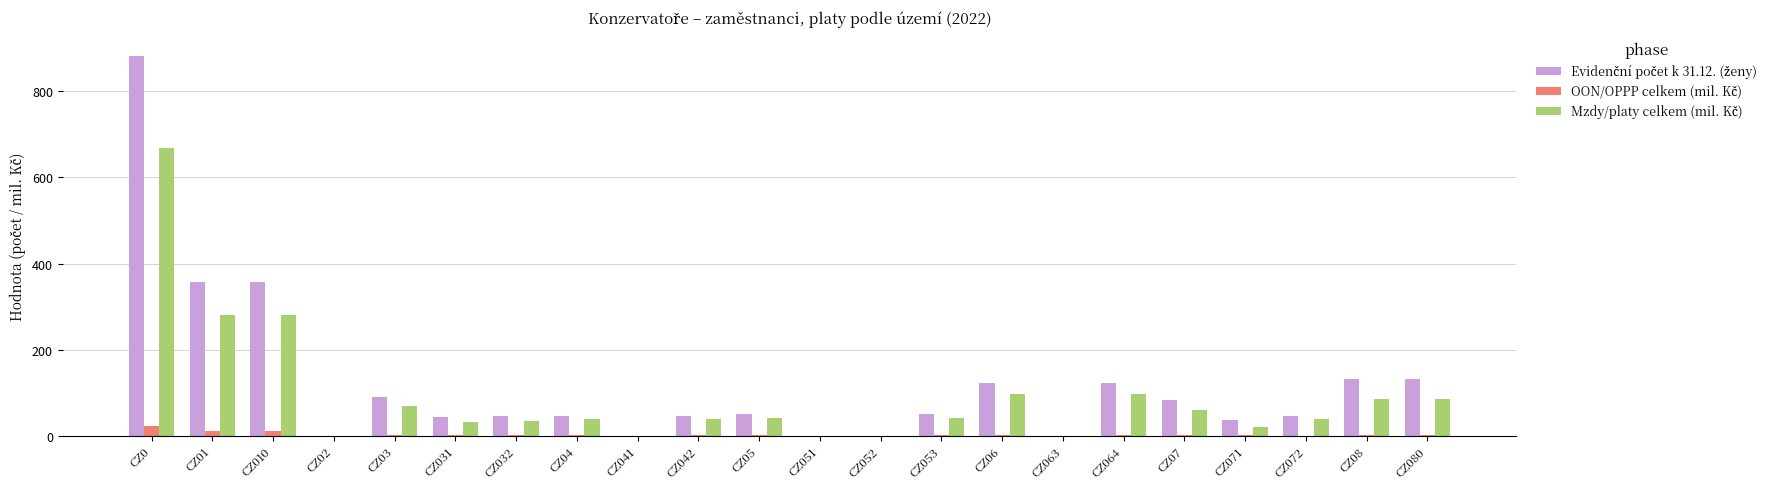

At CZ063, list the series in order from smallest to largest.

Evidenční počet k 31.12. (ženy), OON/OPPP celkem (mil. Kč), Mzdy/platy celkem (mil. Kč)